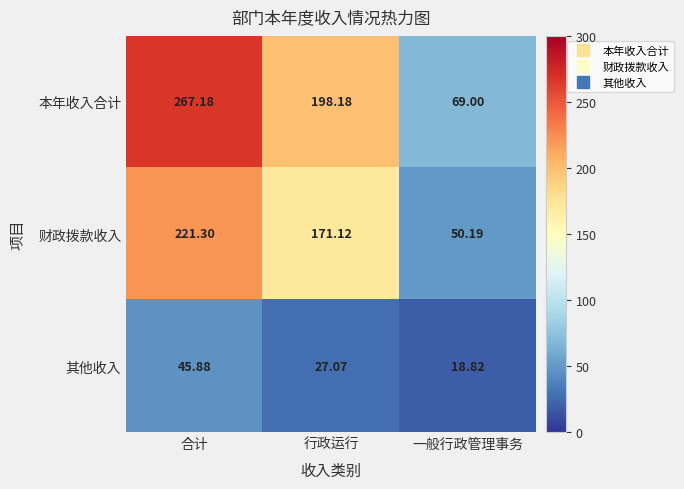

Rank the series at 行政运行 from lowest to highest value.

其他收入, 财政拨款收入, 本年收入合计